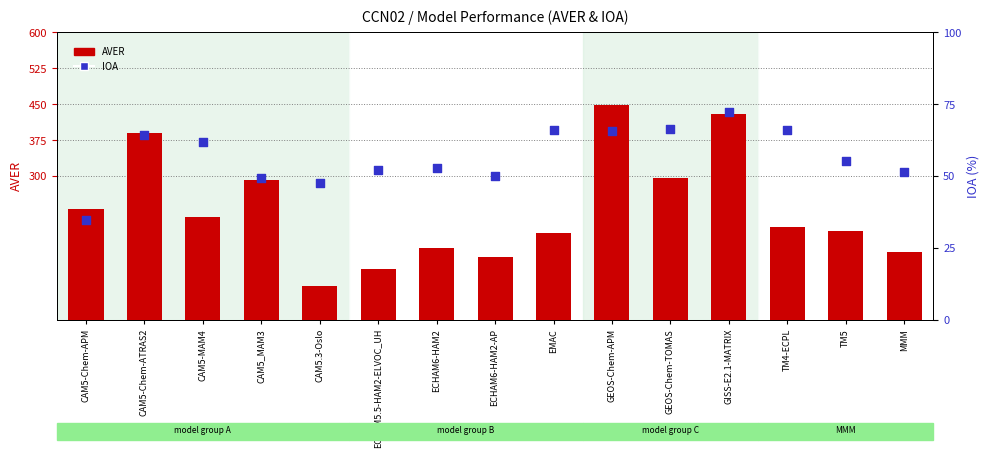

Is the value of IOA at GEOS-Chem-APM greater than the value of AVER at CAM5.3-Oslo?

No